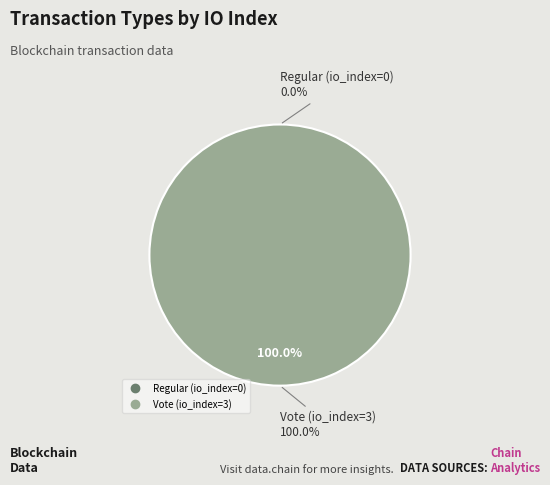

To the nearest percent, what is the average slice percentage?

50%